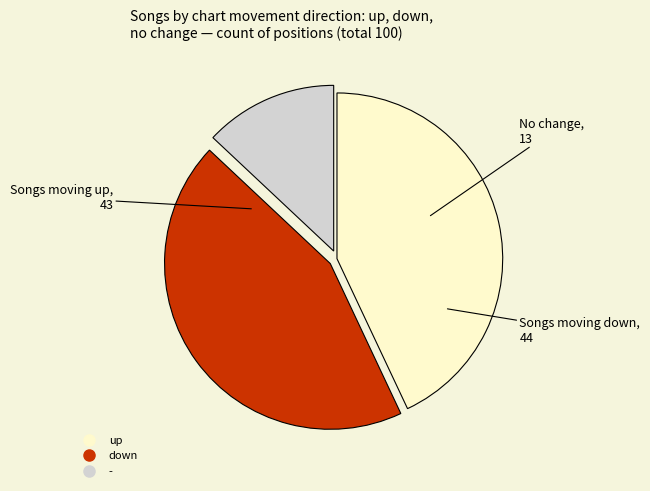

Approximately how many times larger is the value at - compared to up?

0.3